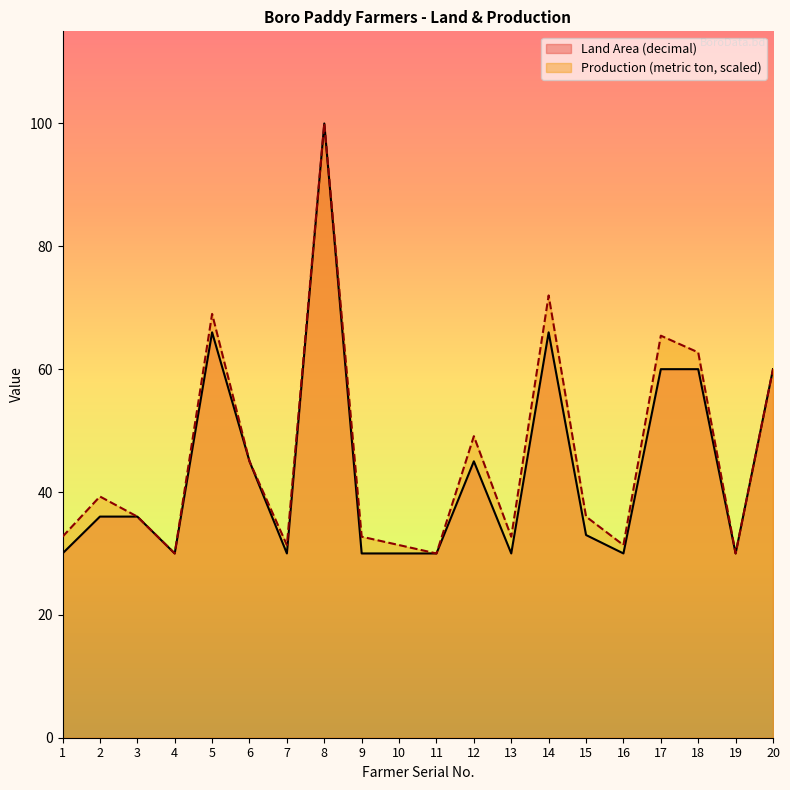

Rank the categories by Land Area (decimal) value from lowest to highest.

1, 4, 7, 9, 10, 11, 13, 16, 19, 15, 2, 3, 6, 12, 17, 18, 20, 5, 14, 8